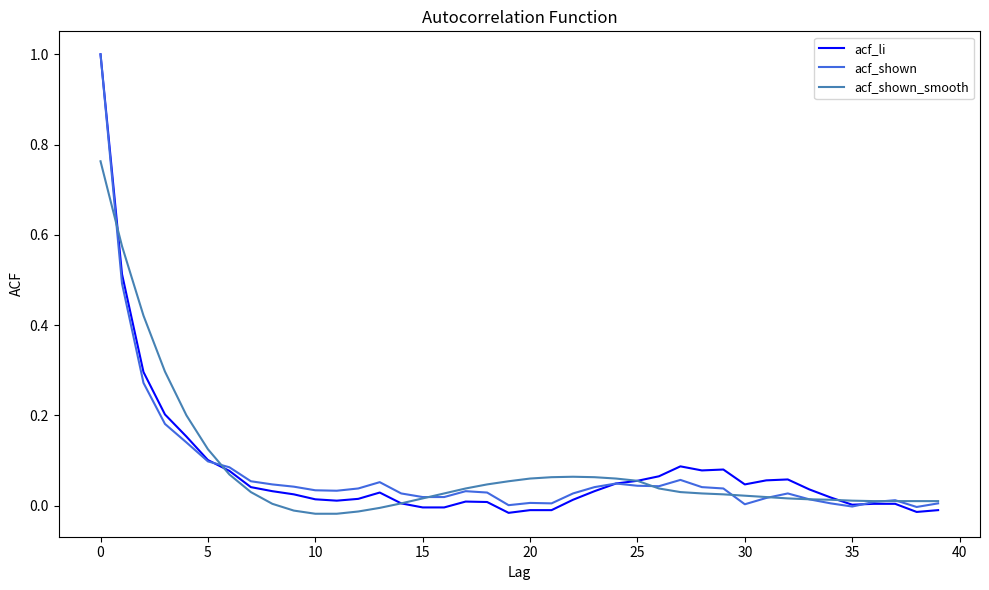

Which series has the widest spread of values?

acf_li